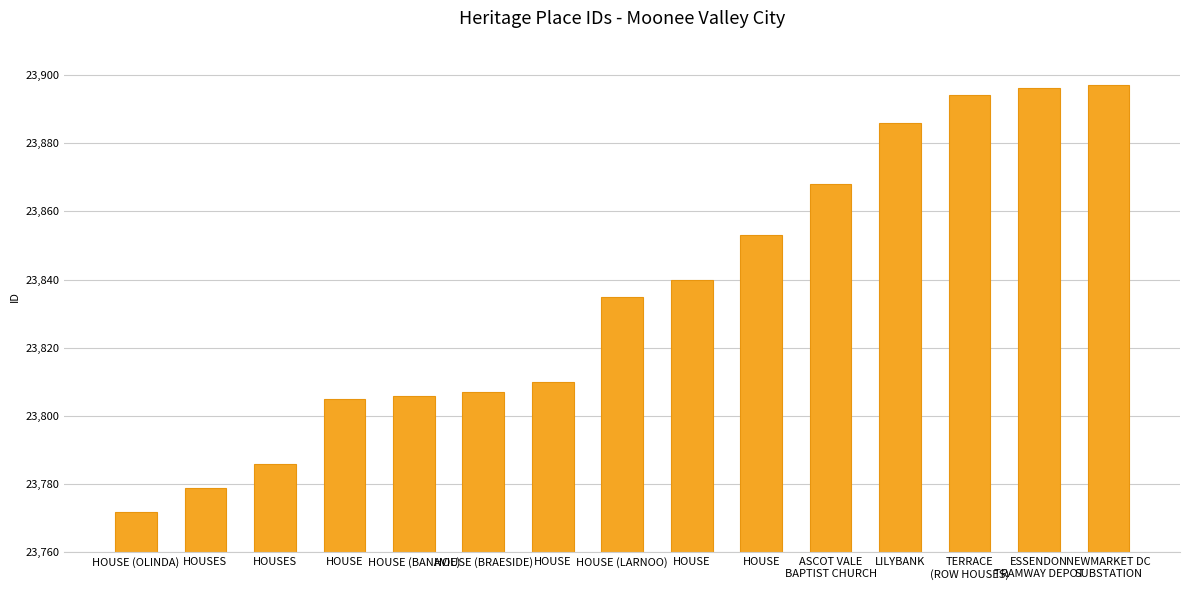

Rank the categories by value from highest to lowest.

NEWMARKET DC
SUBSTATION, ESSENDON
TRAMWAY DEPOT, TERRACE
(ROW HOUSES), LILYBANK, ASCOT VALE
BAPTIST CHURCH, HOUSE, HOUSE, HOUSE (LARNOO), HOUSE, HOUSE (BRAESIDE), HOUSE (BANAVIE), HOUSE, HOUSES, HOUSES, HOUSE (OLINDA)